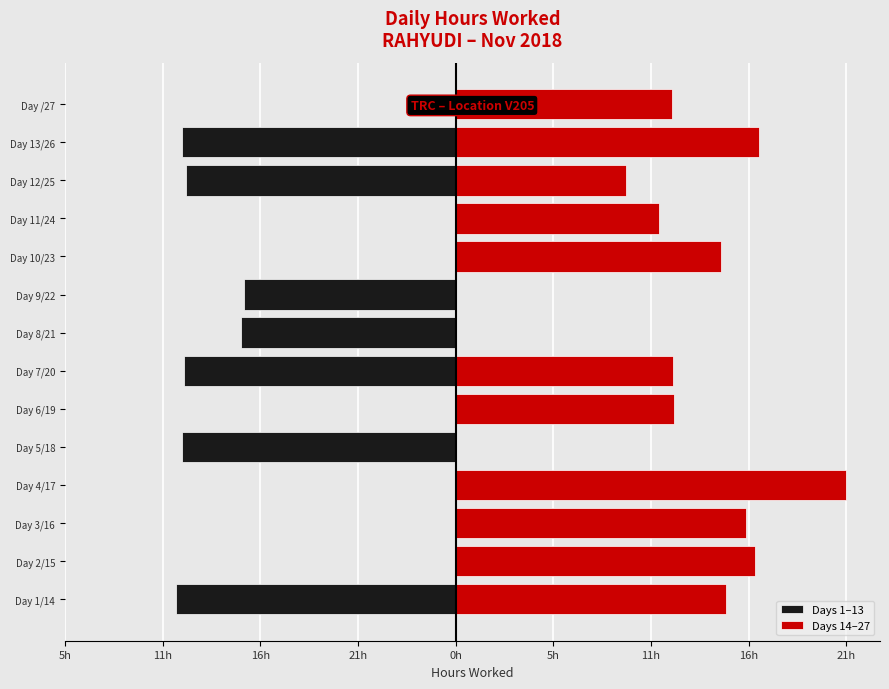

Count the number of categories in the chart.

14